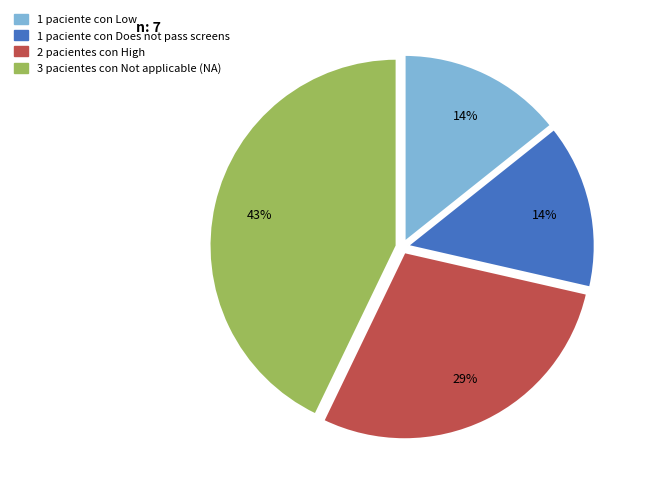

To the nearest percent, what is the average slice percentage?

25%